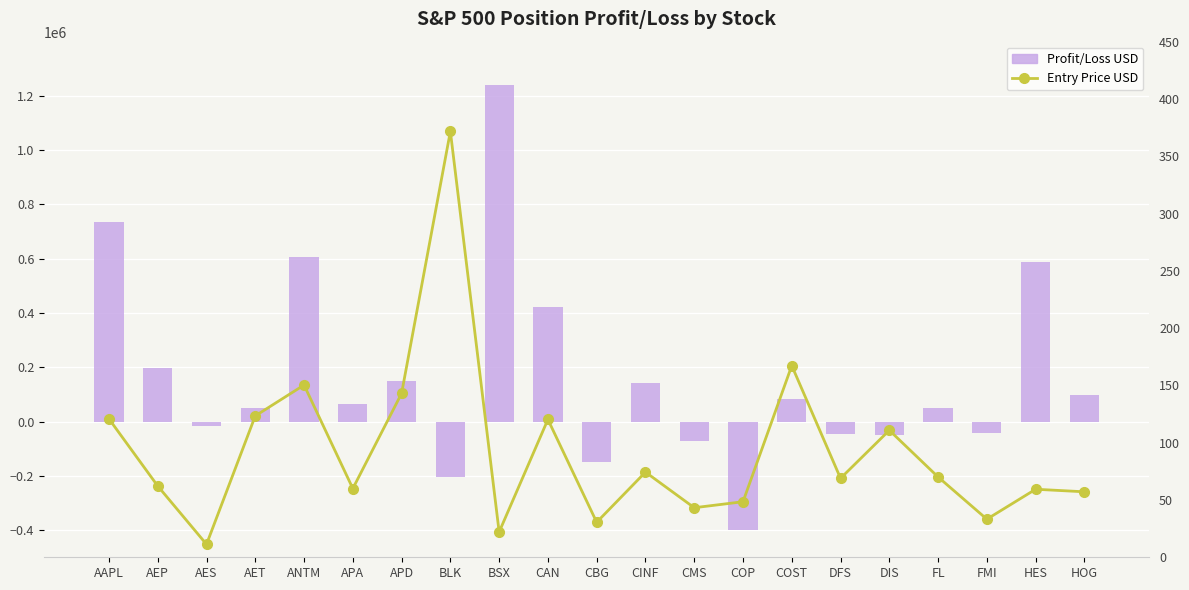

Rank the series at APA from lowest to highest value.

Entry Price USD, Profit/Loss USD